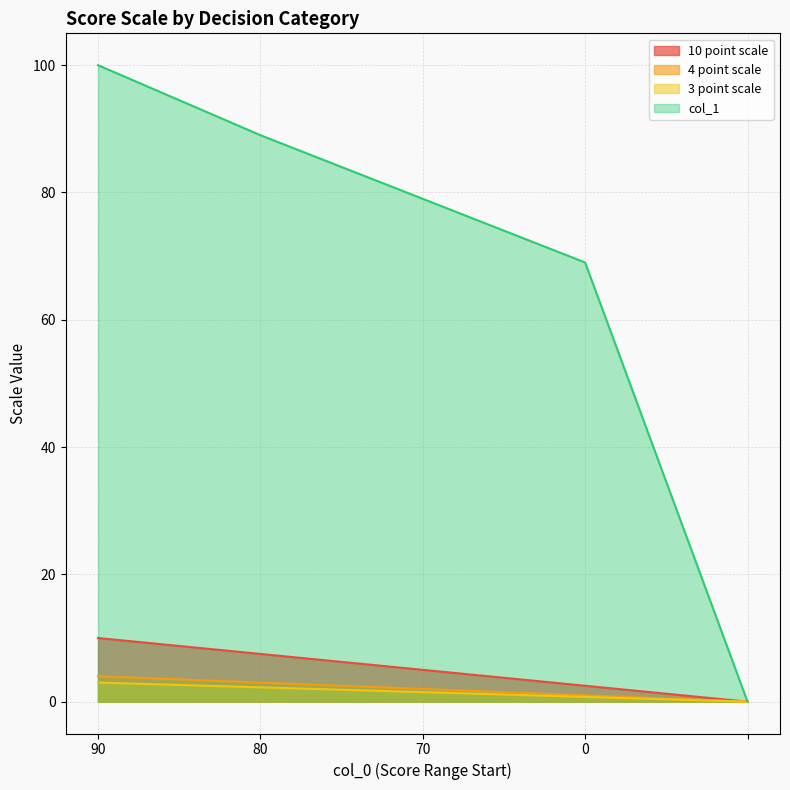

True or false: 10 point scale and 3 point scale cross at least once.

False